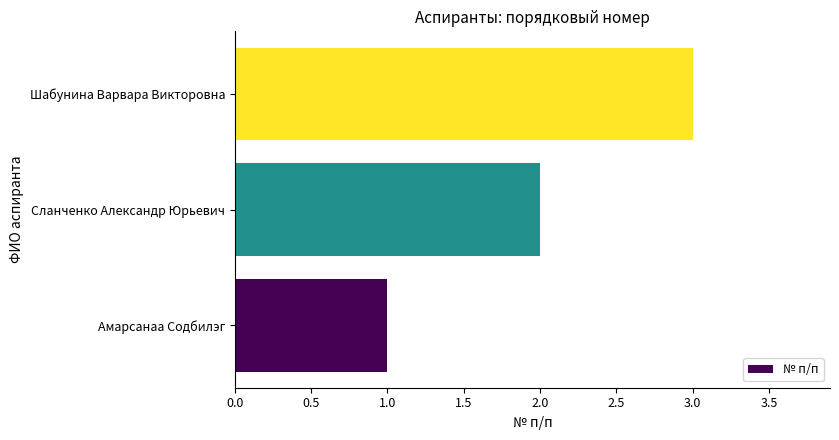

Which category has the lowest value across all series?

Амарсанаа Содбилэг